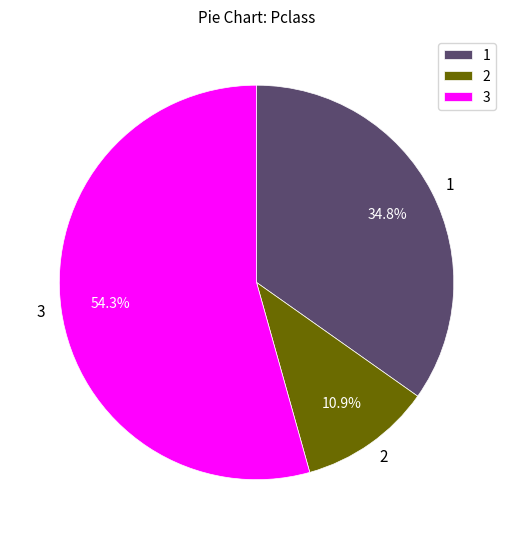

Is it true that 2 is 11% of the pie?

True